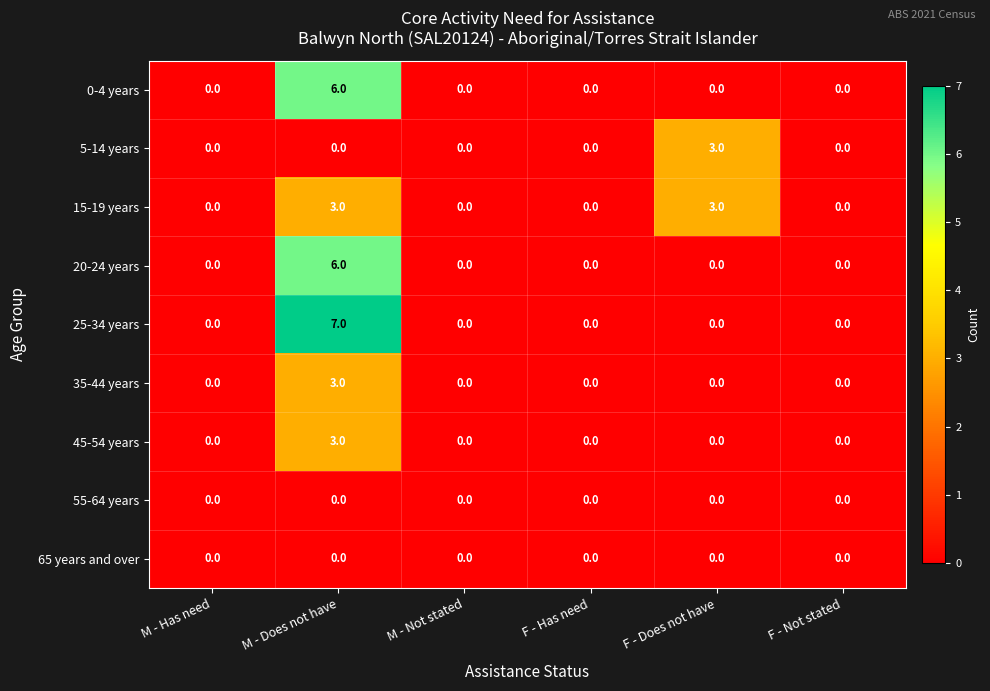

Is it true that 25-34 years equals 5 at F - Has need?

False